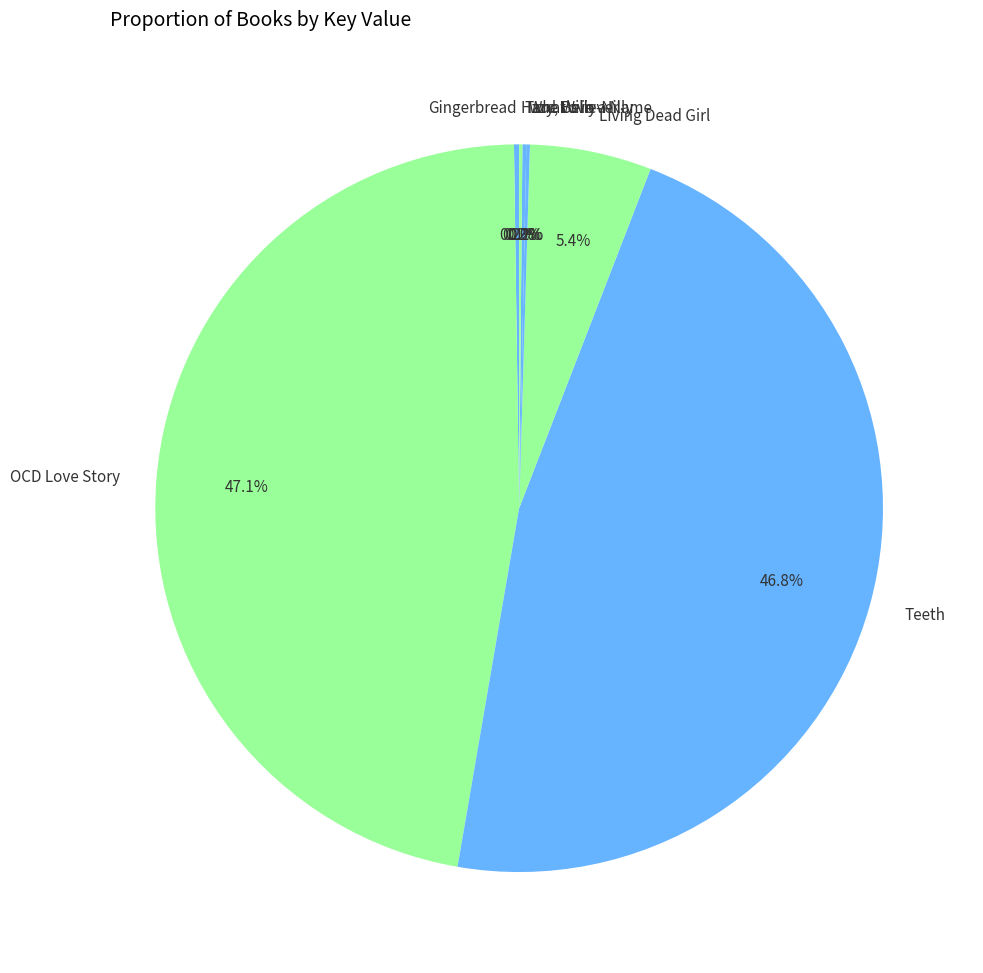

Does any single category account for the majority?

No